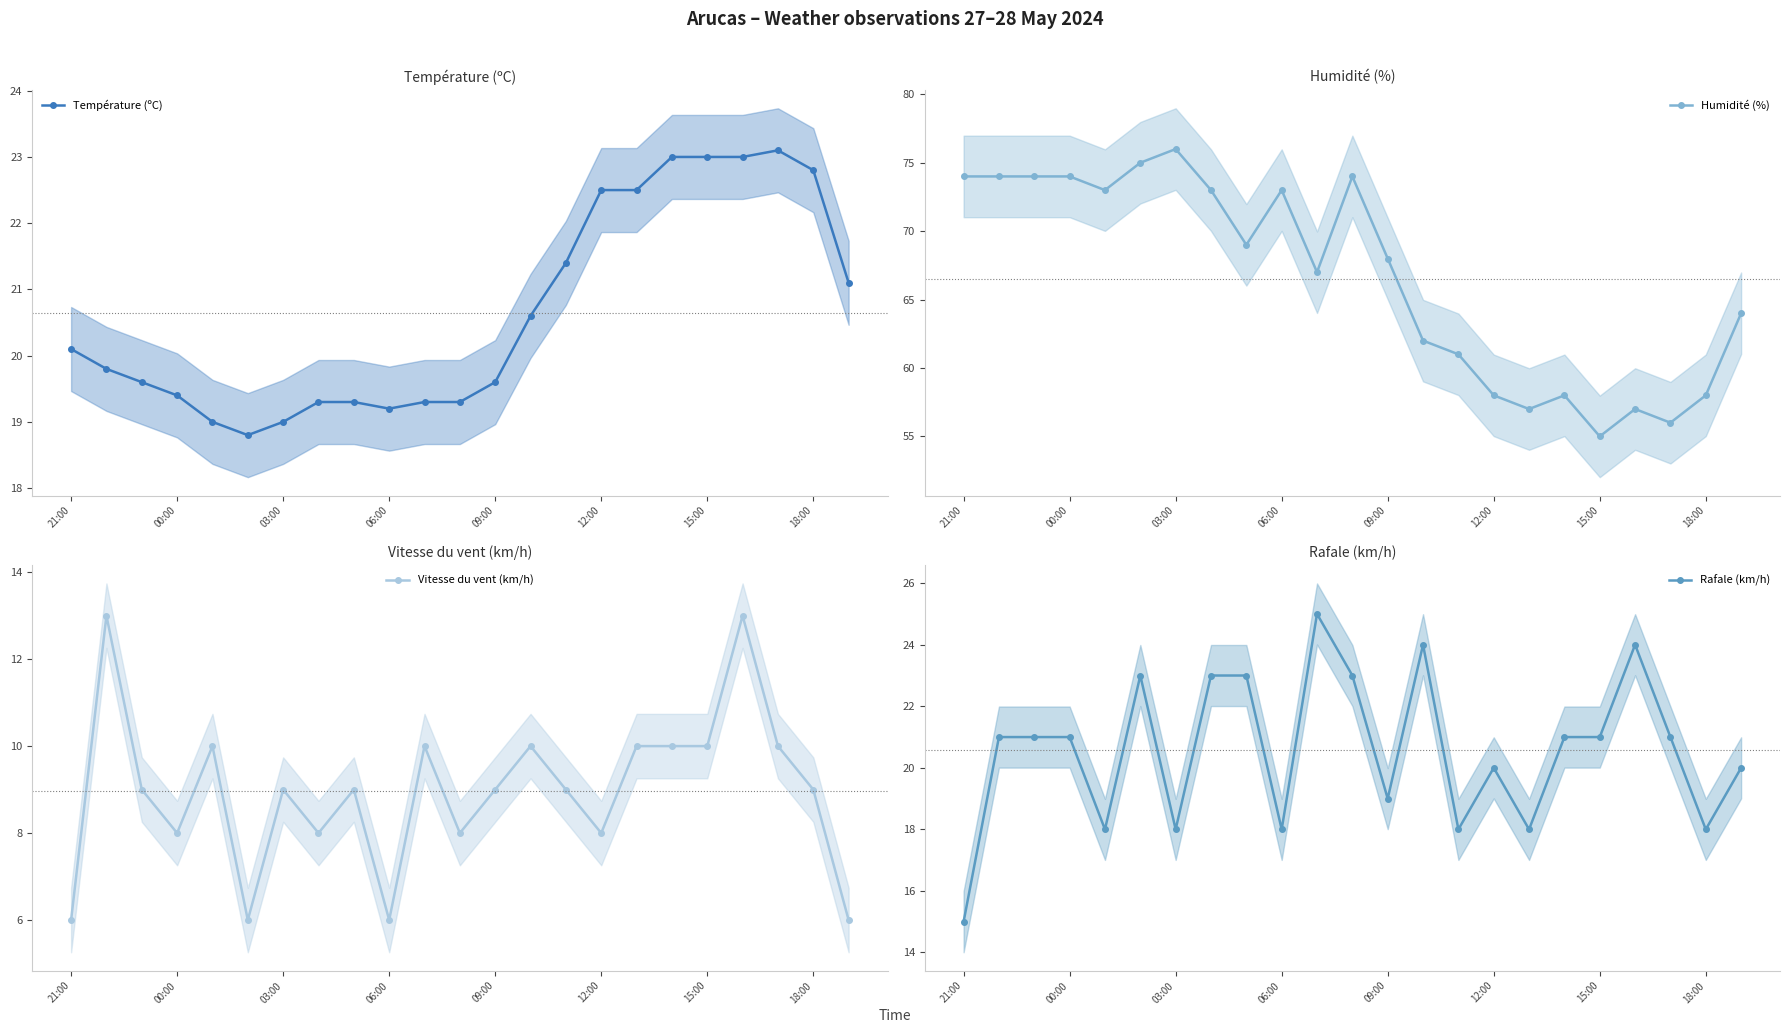

Is the value of Humidité (%) at 16 greater than the value of Température (ºC) at 14?

Yes